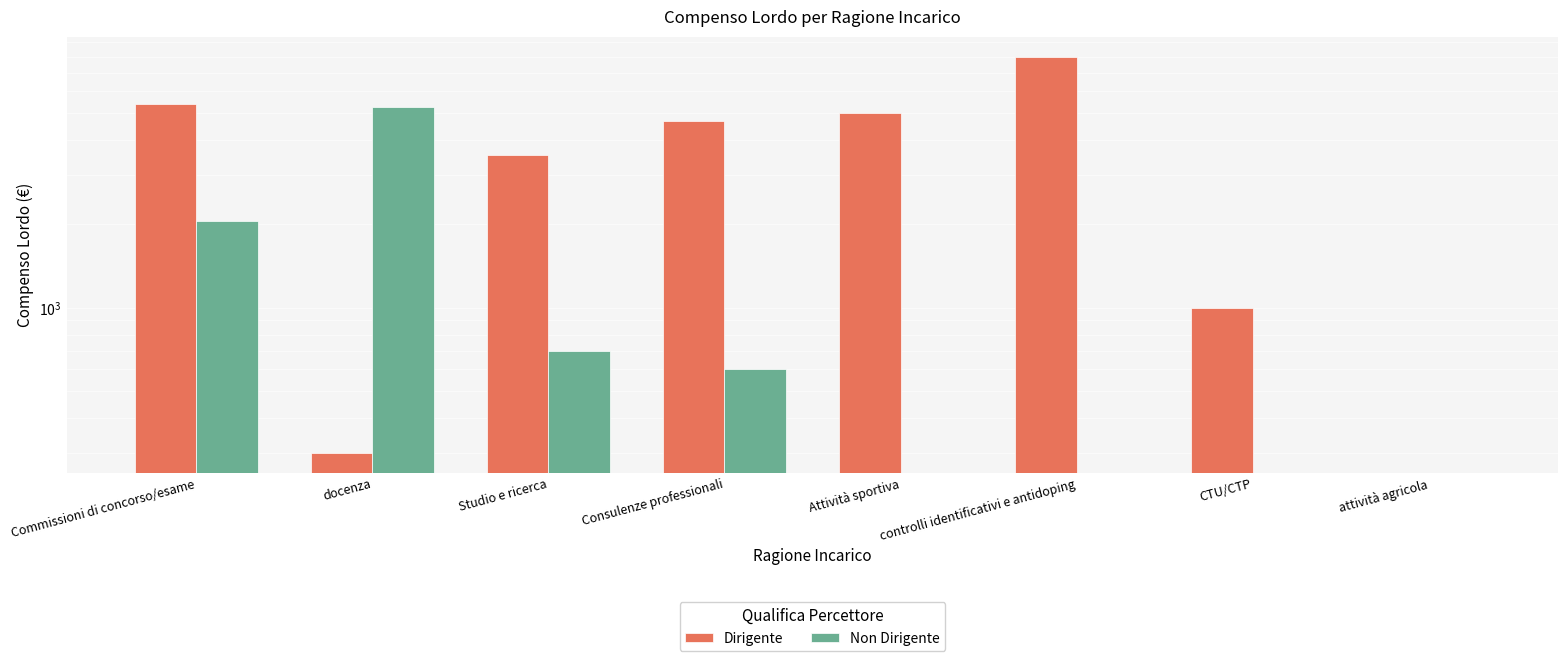

How many bars are there in each group?

2